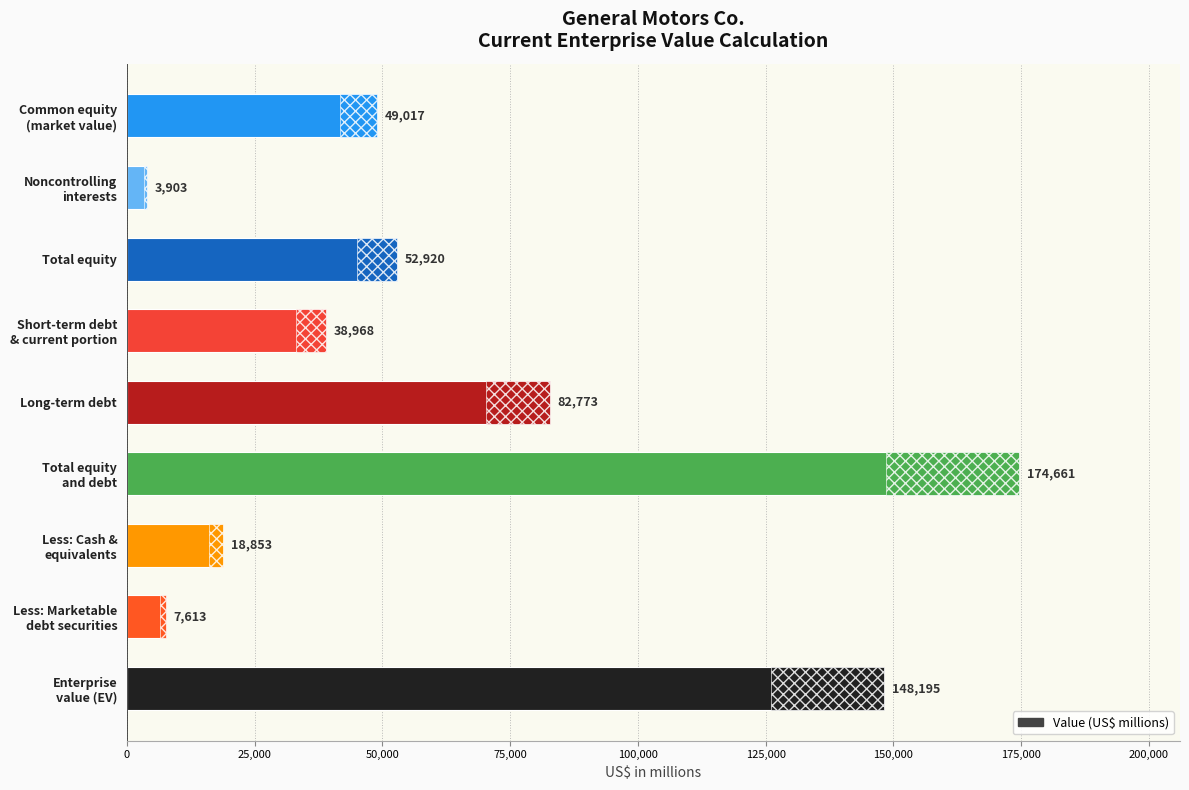

Is it true that the value at Enterprise value (EV) is 213905?

False